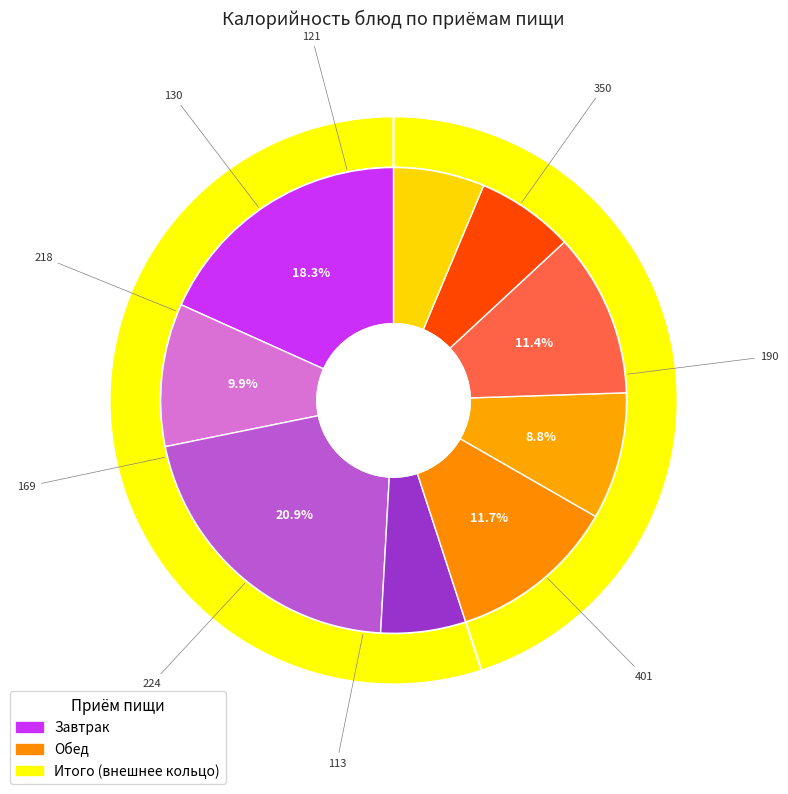

How many segments does this pie chart have?

9